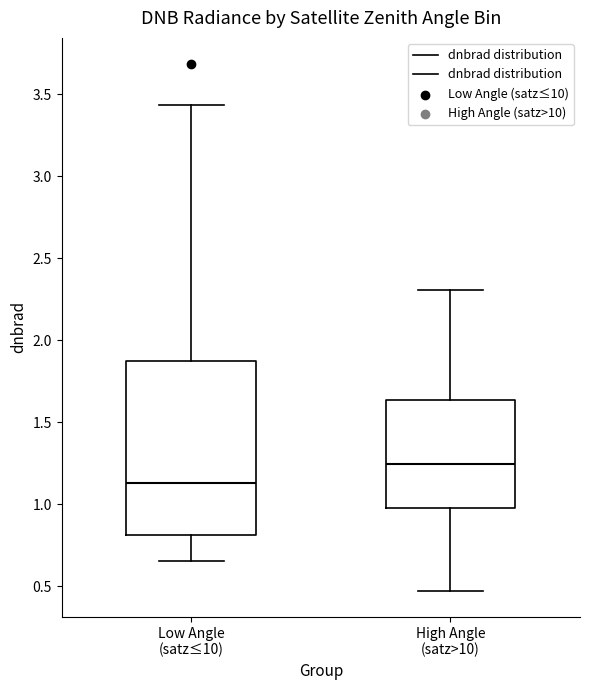

Which box's median line is the highest?

High Angle (satz>10)